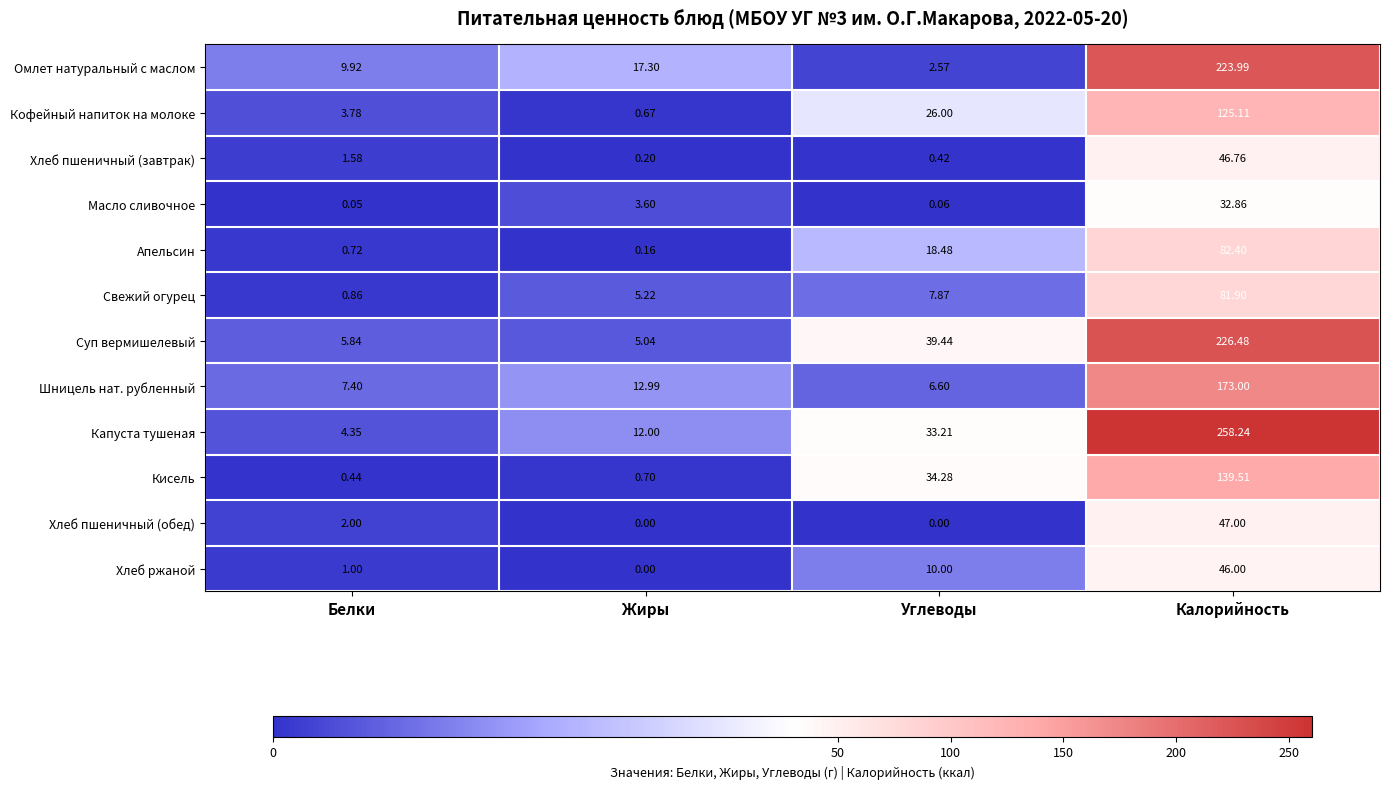

Which category has the highest value across all series?

Калорийность